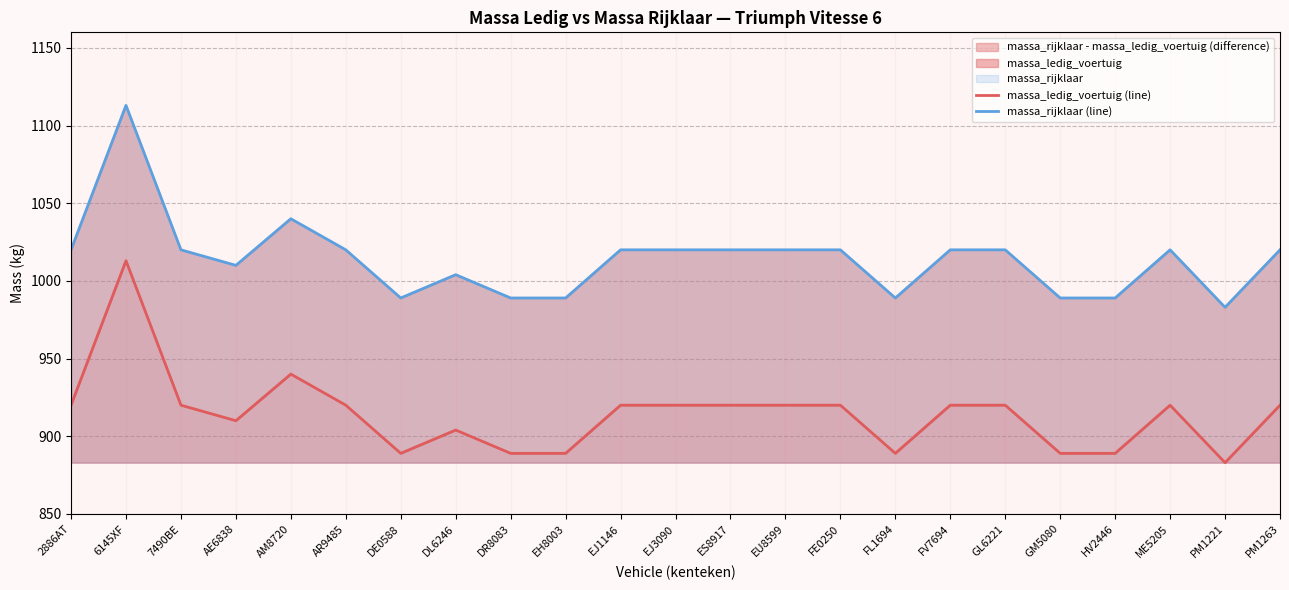

Reading right to left, what are all the values shown in this chart?

massa_ledig_voertuig (line): 920	883	920	889	889	920	920	889	920	920	920	920	920	889	889	904	889	920	940	910	920	1013	920
massa_rijklaar (line): 1020	983	1020	989	989	1020	1020	989	1020	1020	1020	1020	1020	989	989	1004	989	1020	1040	1010	1020	1113	1020